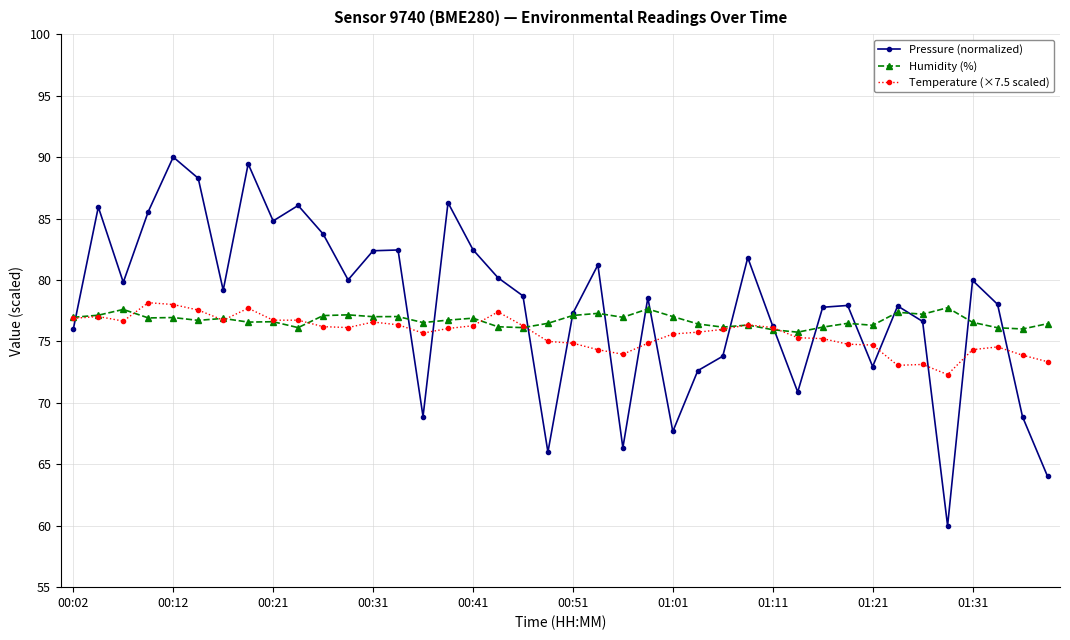

Does the chart have visible grid lines?

Yes